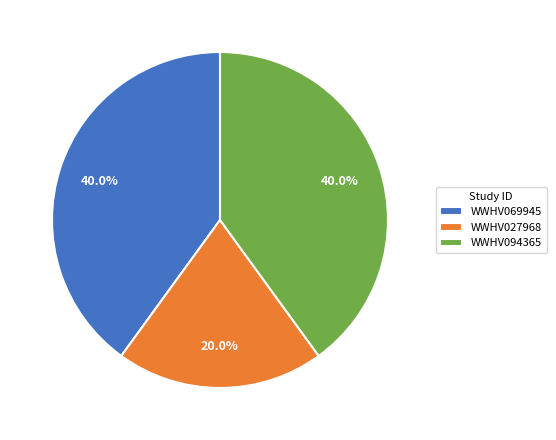

How many slices are in this pie chart?

3